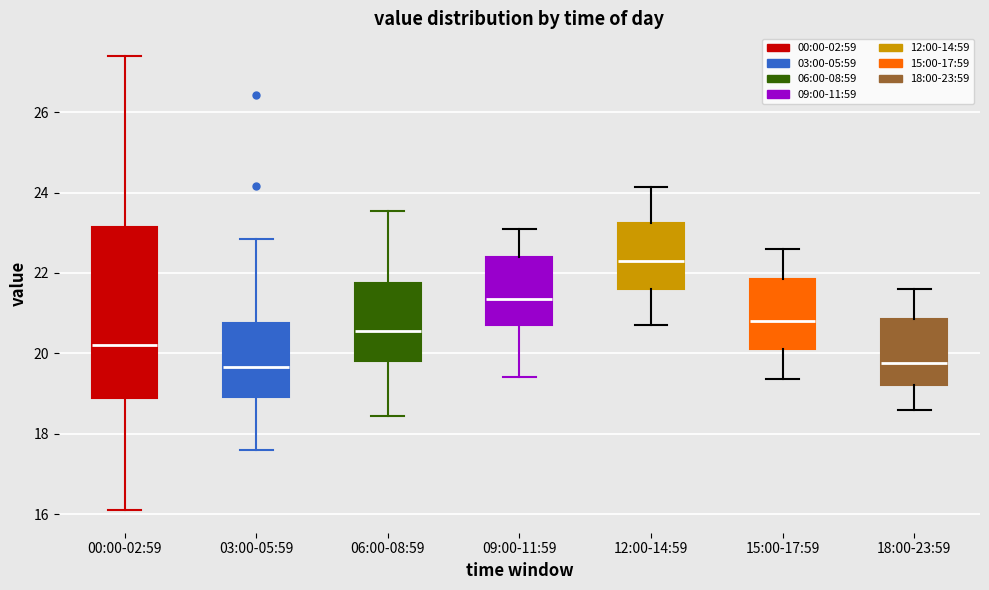

Reading left to right, read every box against the y-axis: the position of its median line, the range the box covers, and the ends of its whiskers. The values are not printed on the chart, so give them approximately, as read against the axis.

00:00-02:59: median 20.2, box 18.8 to 23.2, whiskers 16.2 to 27.4
03:00-05:59: median 19.6, box 19.0 to 20.8, whiskers 17.6 to 22.8
06:00-08:59: median 20.6, box 19.8 to 21.8, whiskers 18.4 to 23.6
09:00-11:59: median 21.4, box 20.8 to 22.4, whiskers 19.4 to 23.2
12:00-14:59: median 22.4, box 21.6 to 23.2, whiskers 20.8 to 24.2
15:00-17:59: median 20.8, box 20.2 to 21.8, whiskers 19.4 to 22.6
18:00-23:59: median 19.8, box 19.2 to 20.8, whiskers 18.6 to 21.6